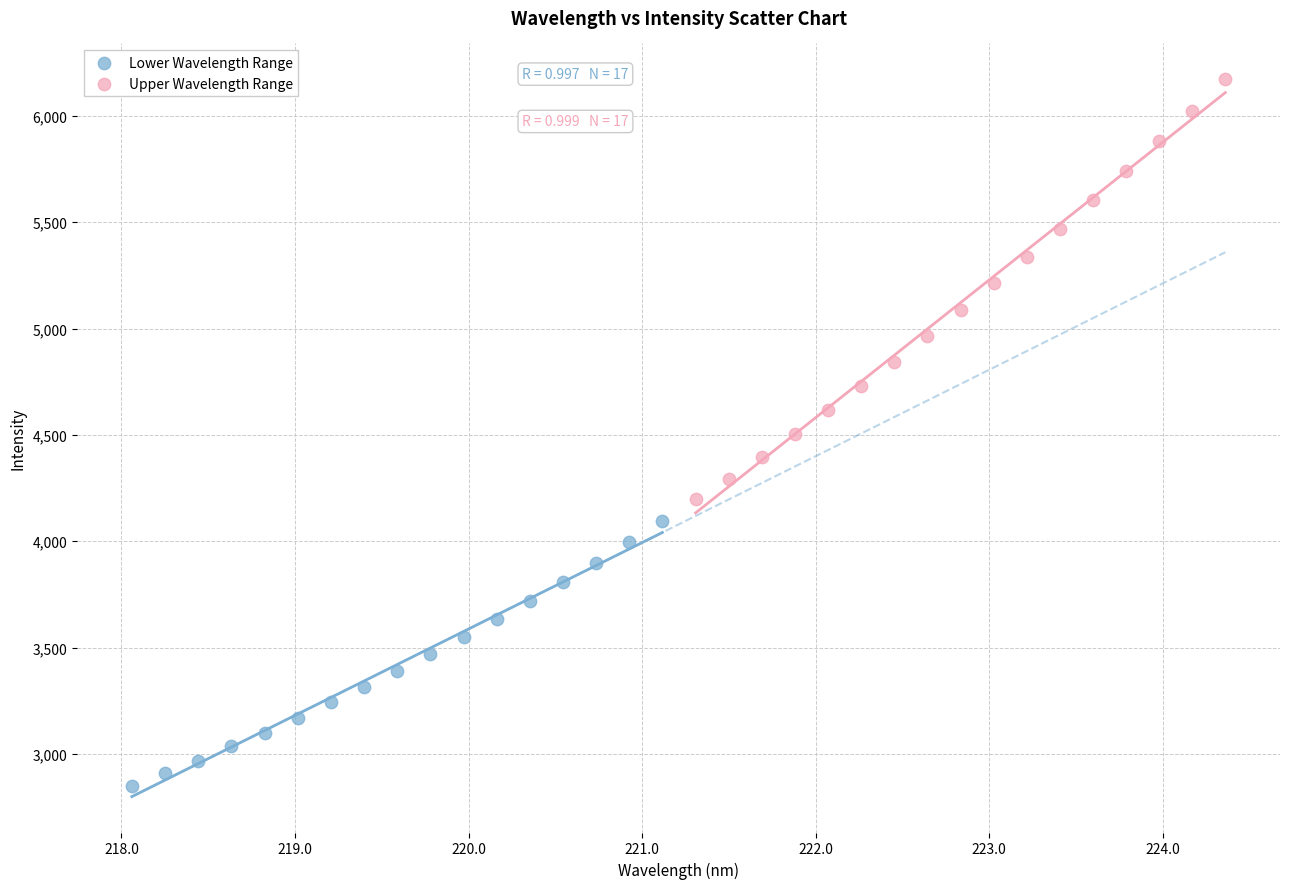

Which series contains the lowest Y value?

Lower Wavelength Range